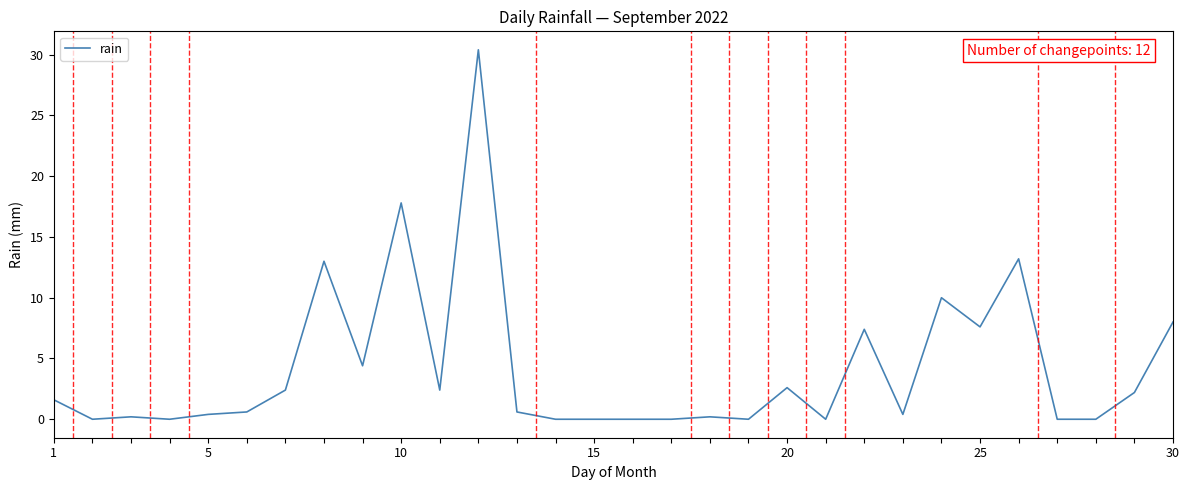

What is the difference between the maximum and minimum values?

30.4